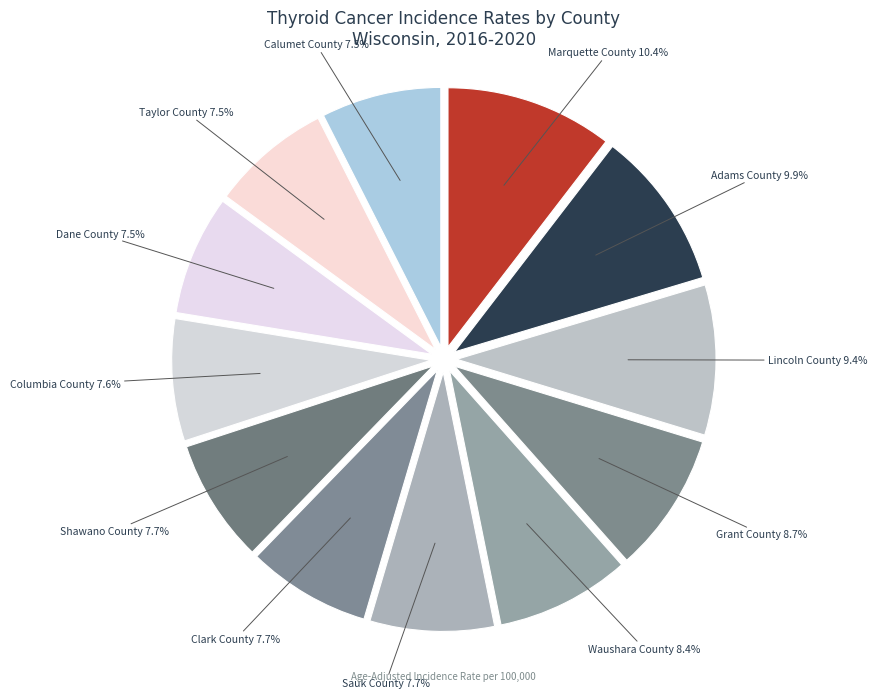

What percentage is NOT represented by Columbia County?

92.4%